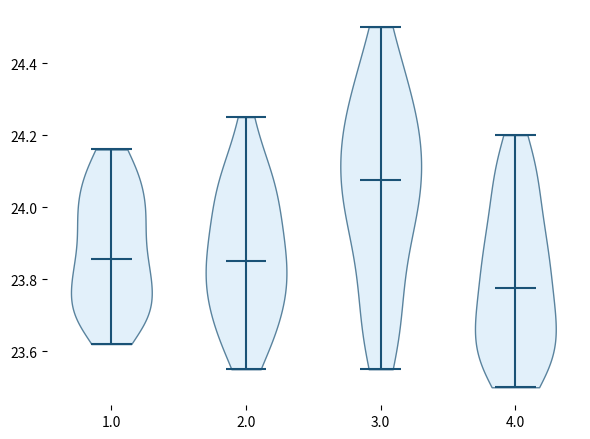

Reading left to right, read every violin against the y-axis: where its median line is, and the lowest and highest points it reaches. The values are not printed on the chart, so give them approximately, as read against the axis.

1.0: median line 23.86, lowest point 23.62, highest point 24.16
2.0: median line 23.86, lowest point 23.56, highest point 24.26
3.0: median line 24.08, lowest point 23.56, highest point 24.50
4.0: median line 23.78, lowest point 23.50, highest point 24.20